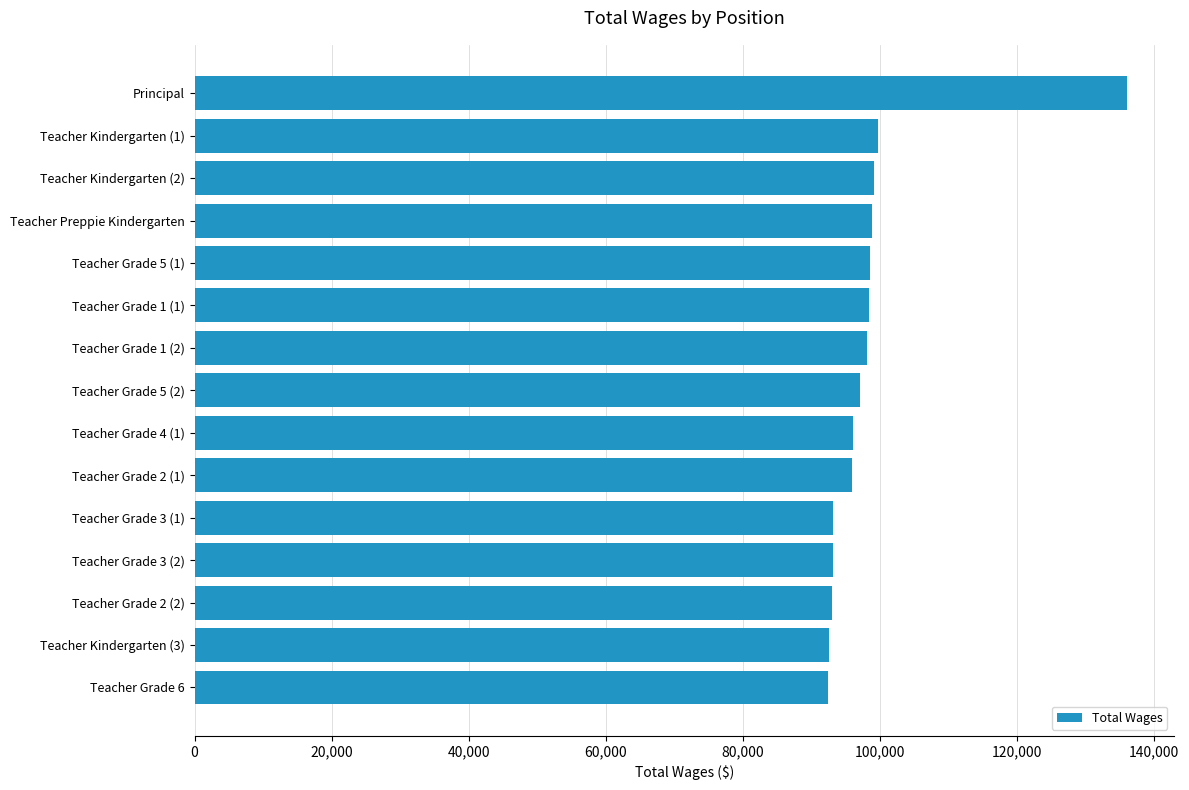

Approximately how many times larger is the value at Teacher Kindergarten (1) compared to Teacher Grade 3 (2)?

1.1